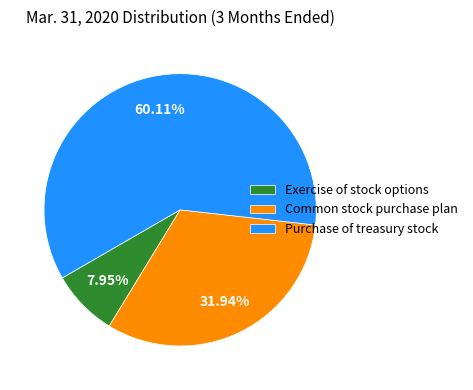

To the nearest percent, what is the average slice percentage?

33%